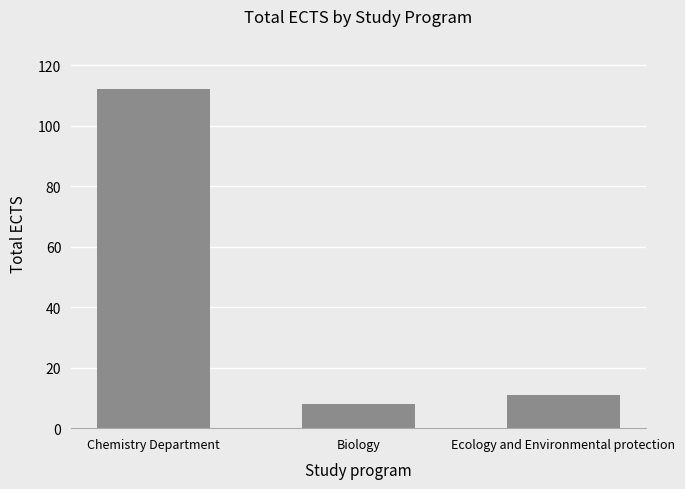

What is the sum of the values at Chemistry Department and Ecology and Environmental protection?

123